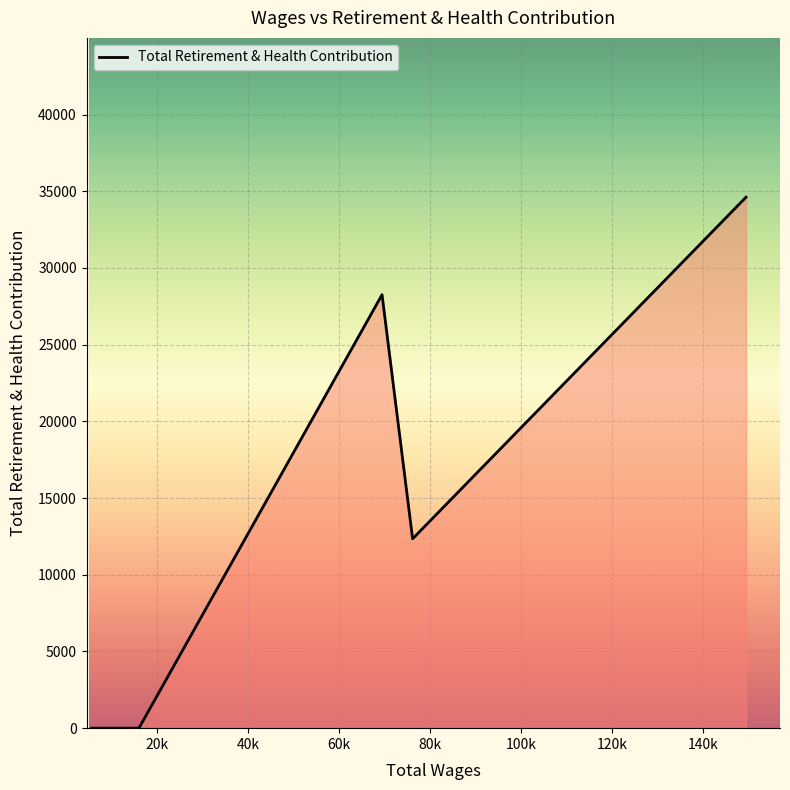

Count the number of data series in this chart.

1